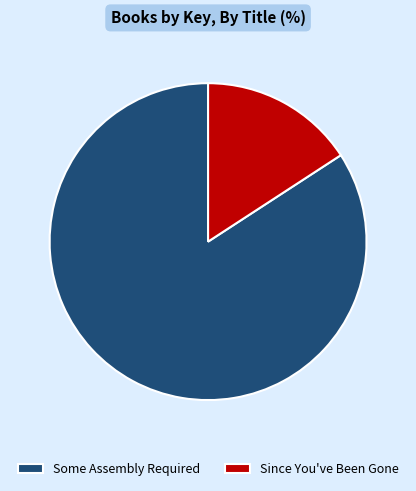

What is the majority slice?

Some Assembly Required